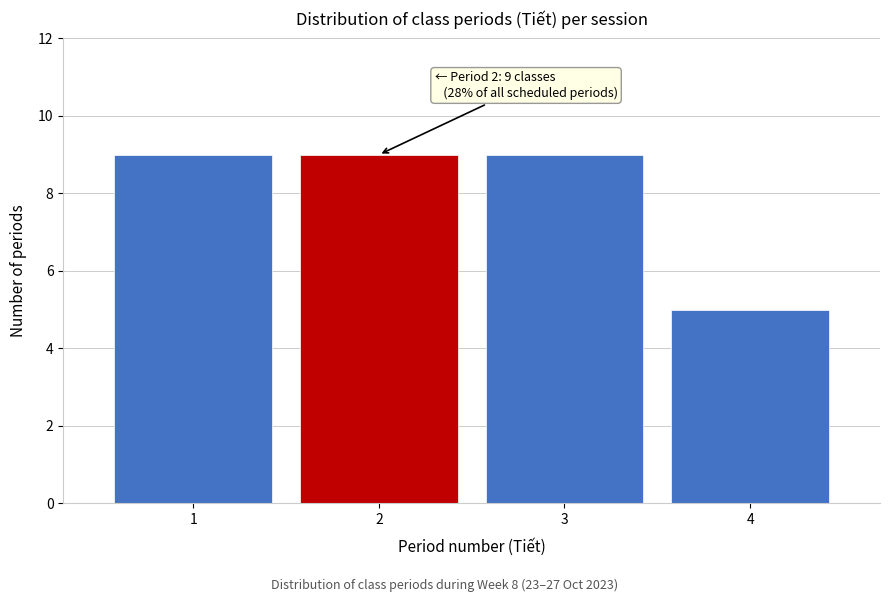

Reading left to right, what are all the values shown in this chart?

1=9	2=9	3=9	4=5